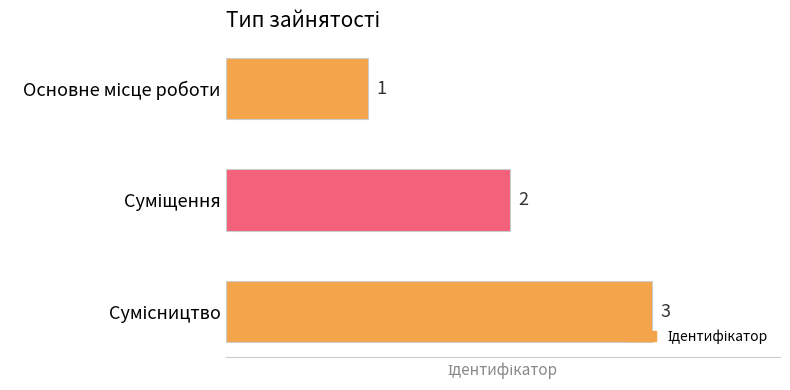

What is the maximum value shown in the chart?

3